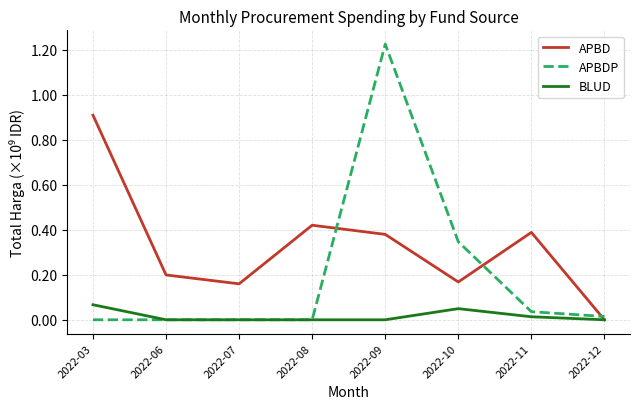

Which series has the largest total across all categories?

APBD